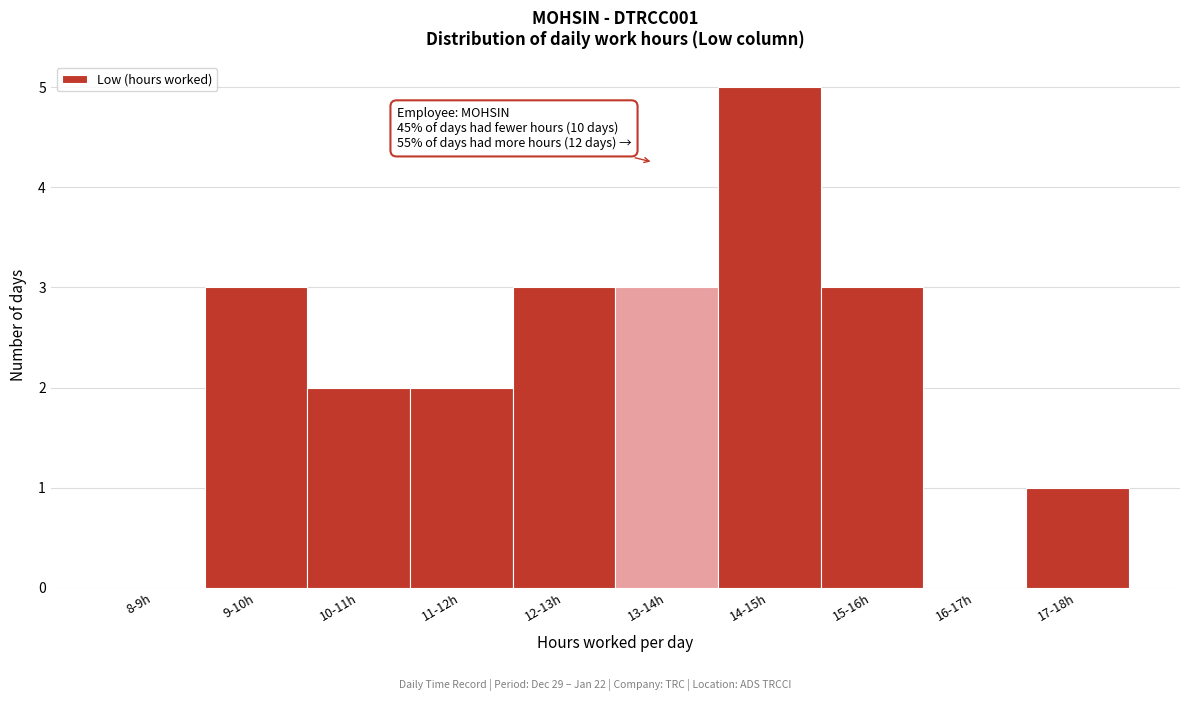

Reading right to left, list all the values displayed in this chart.

17-18h=1	16-17h=0	15-16h=3	14-15h=5	13-14h=3	12-13h=3	11-12h=2	10-11h=2	9-10h=3	8-9h=0